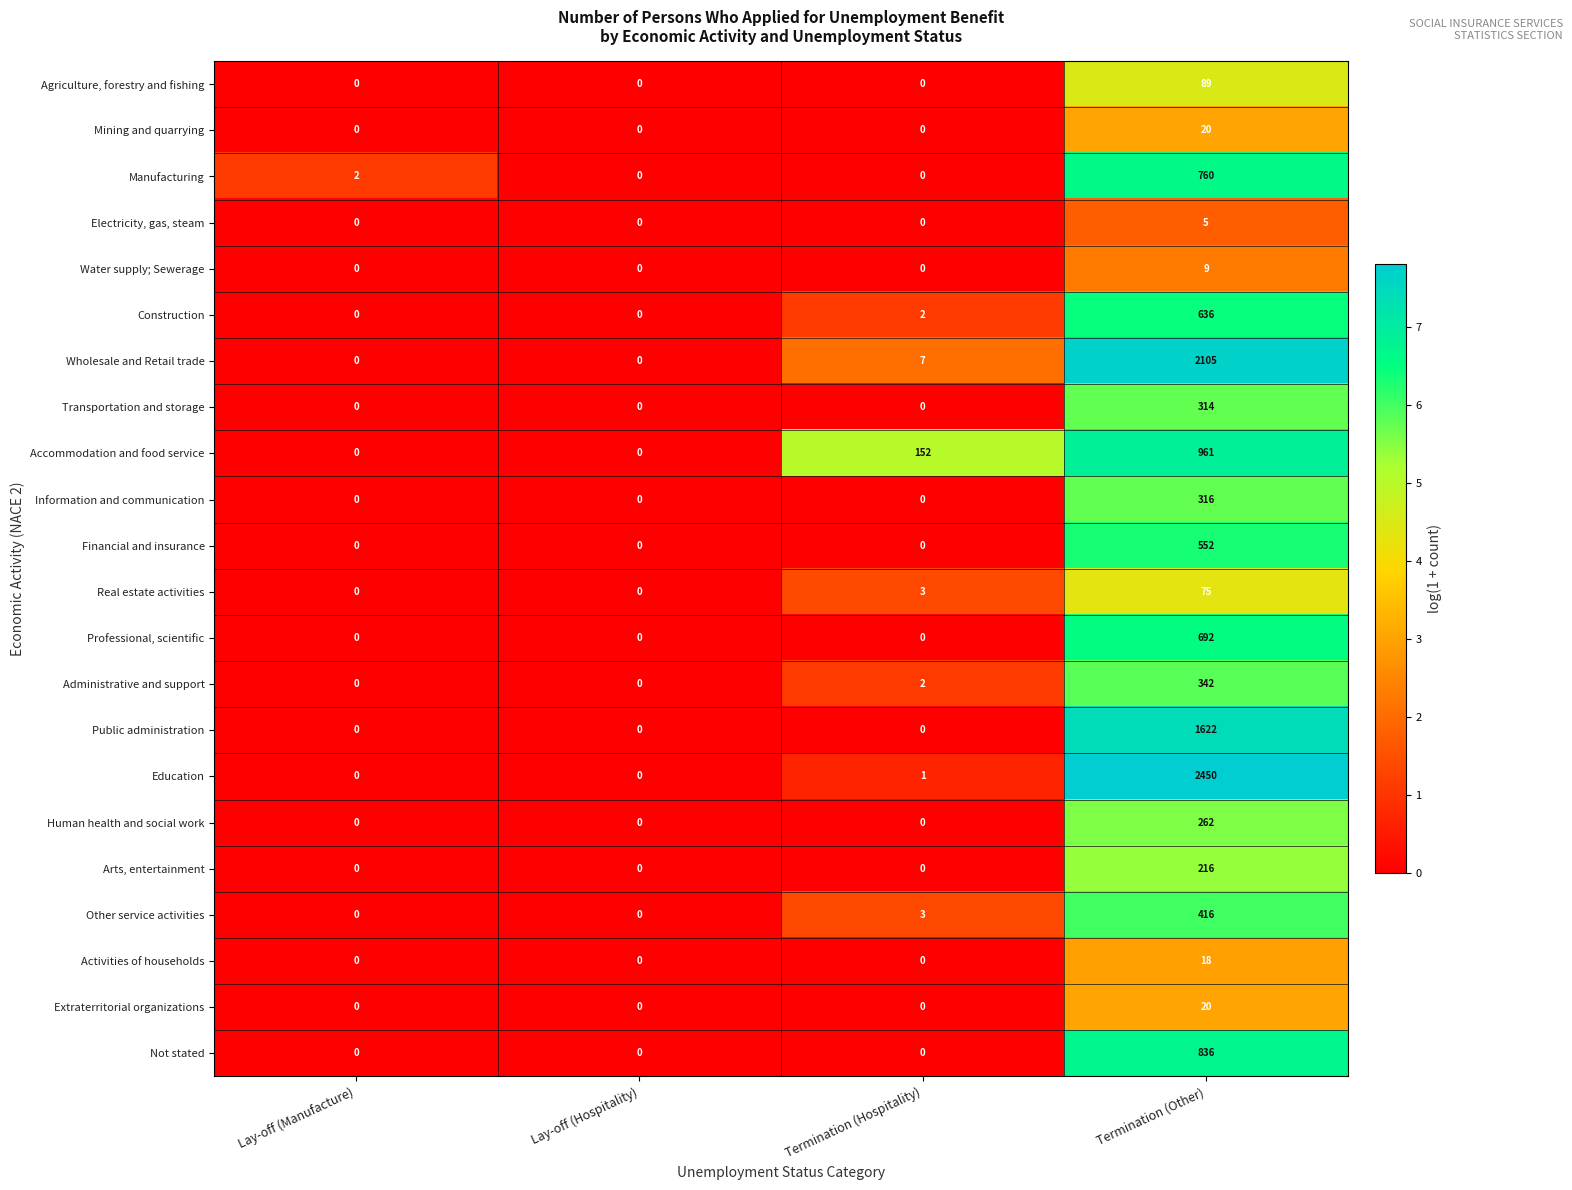

Which series has the largest total across all categories?

Education